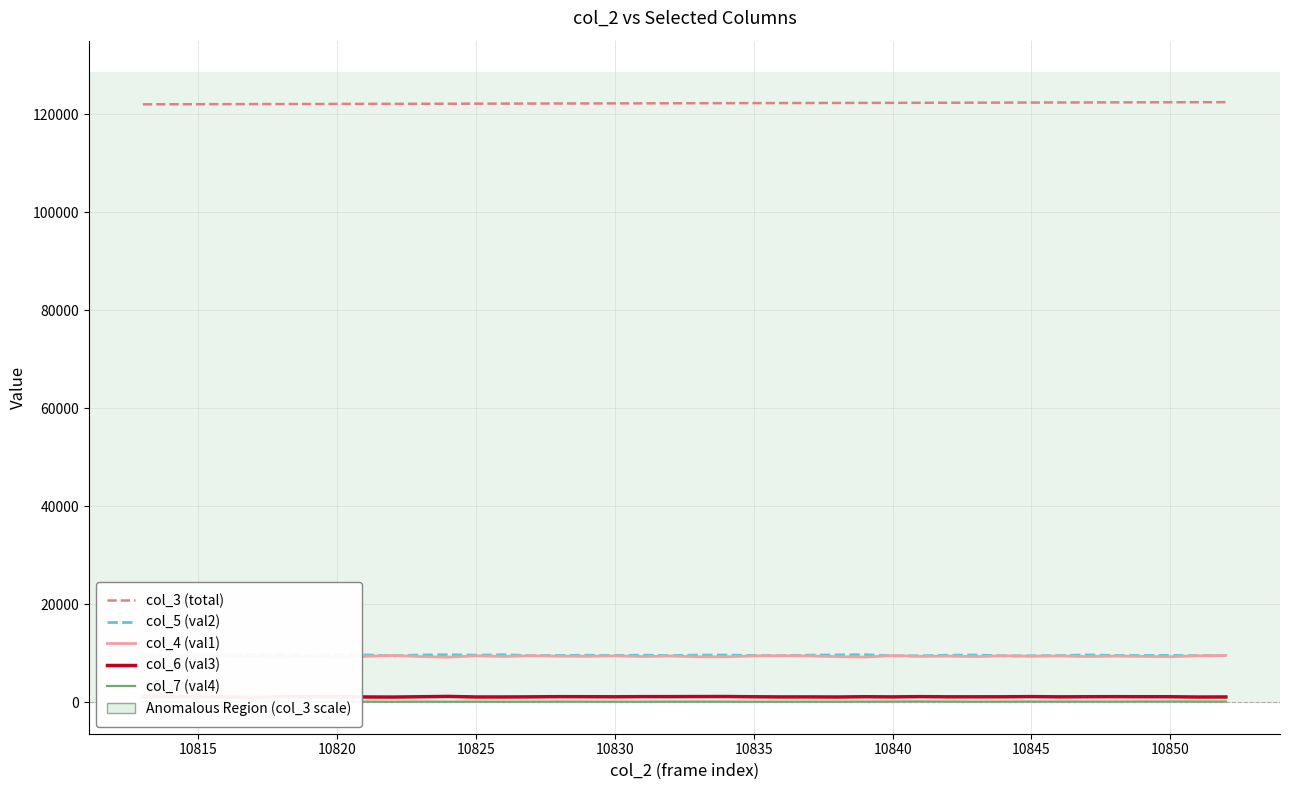

Is it true that col_6 (val3) equals 1829 at 21?

False